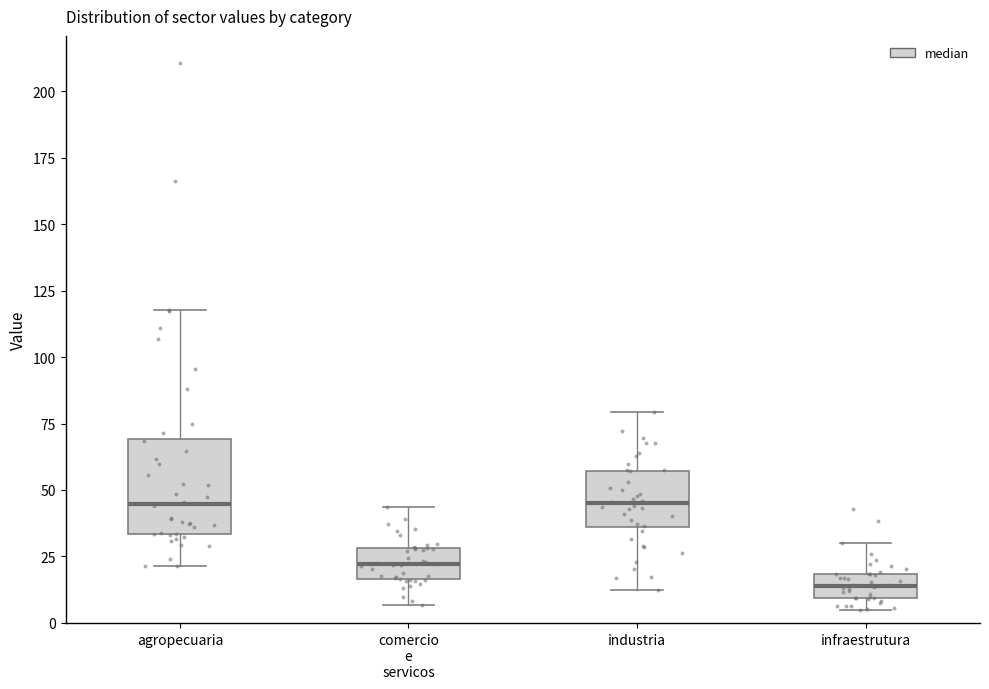

Which box's median line is the lowest?

infraestrutura